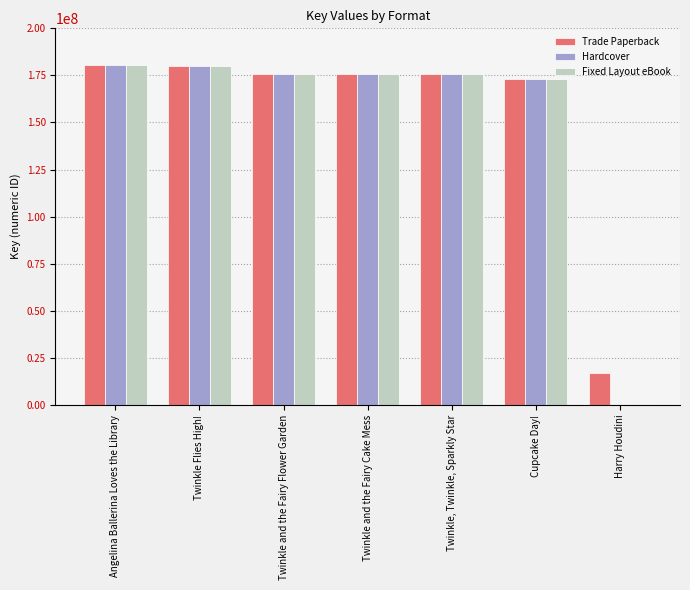

How many values in Hardcover are above zero?

6